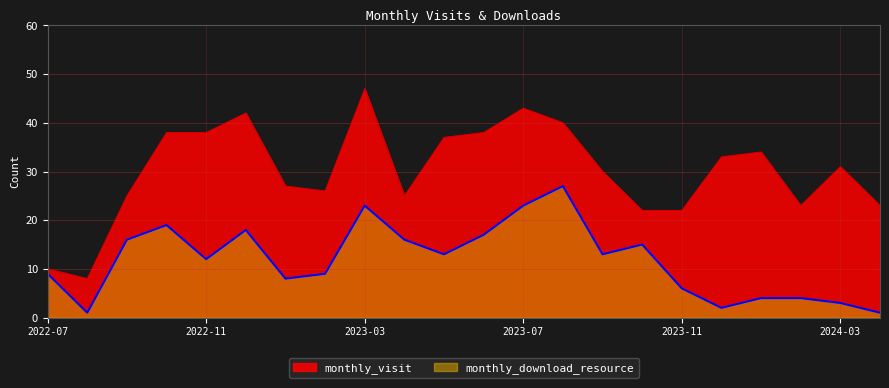

Does the chart display data point markers on the line(s)?

No